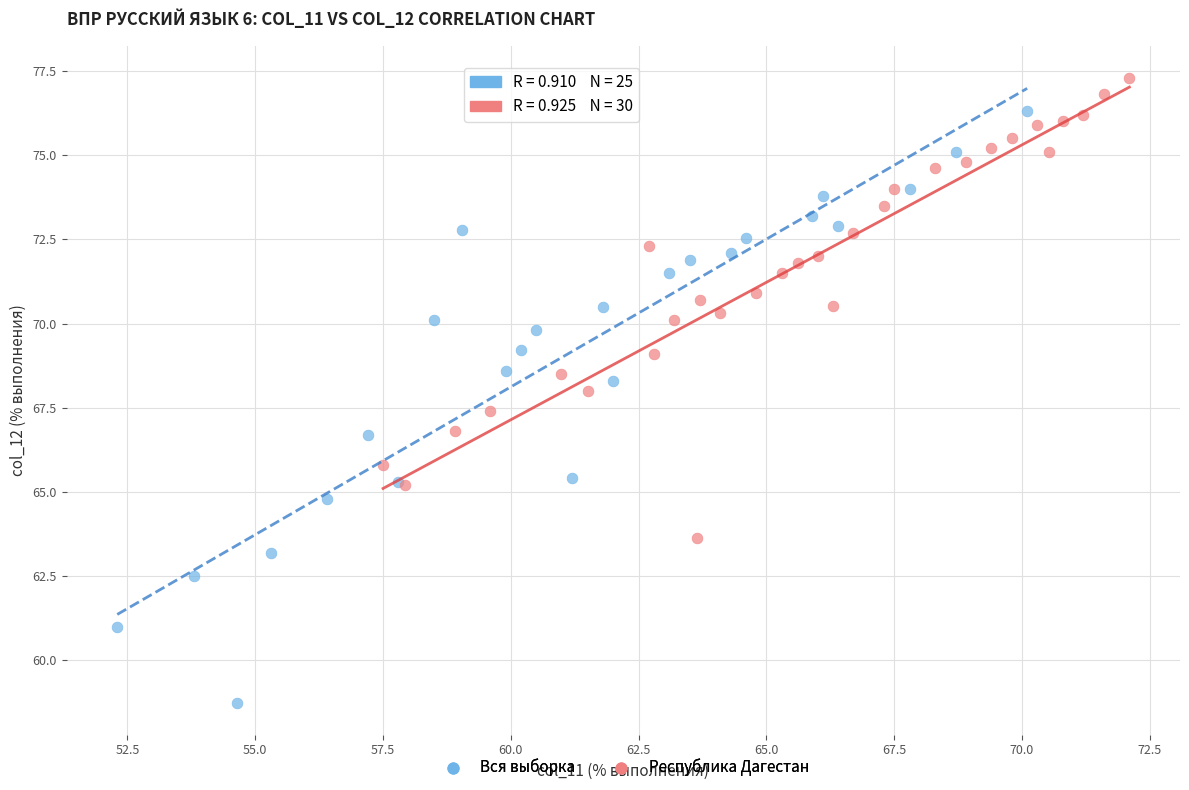

Which series has the largest Y range (max minus min)?

Вся выборка